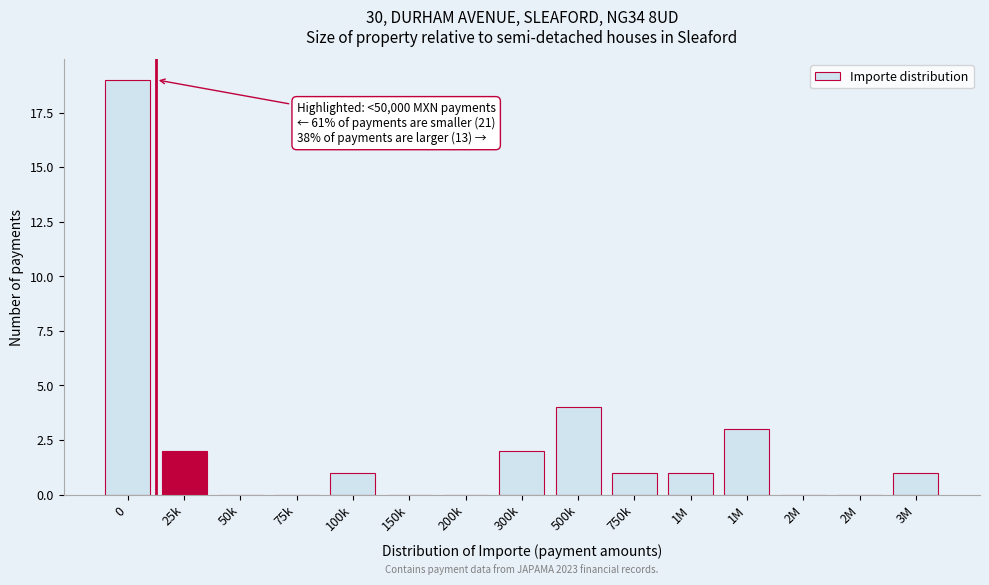

How many distinct data groups are displayed?

1